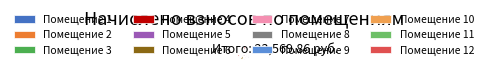

Is there a majority slice in this chart?

No